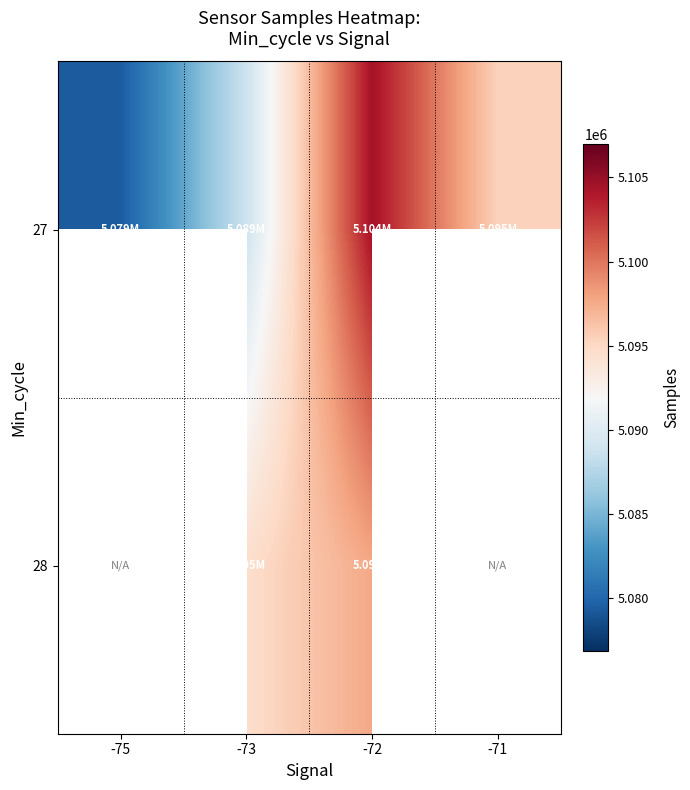

At which category does the chart reach its minimum across all series?

-75